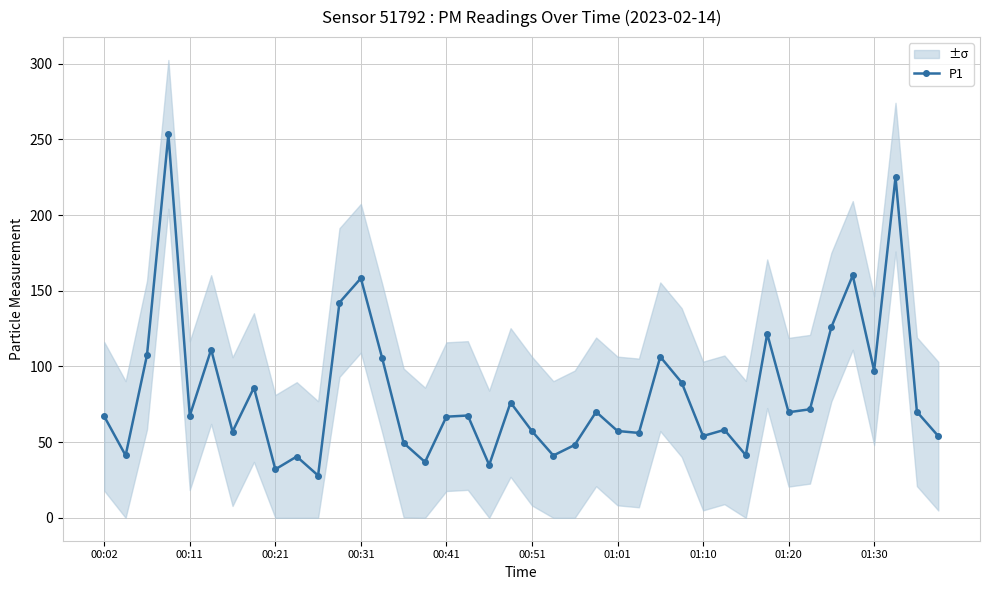

Count the number of values greater than 67.

22